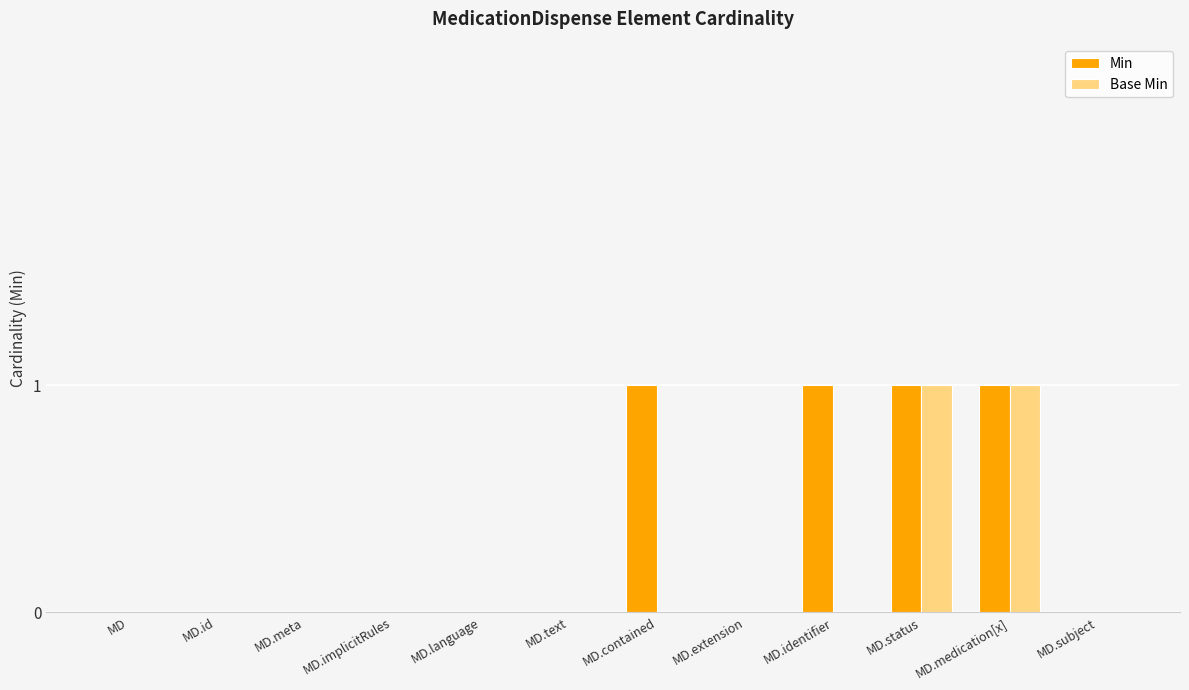

True or false: Base Min has a value of 0 at MD.implicitRules.

True